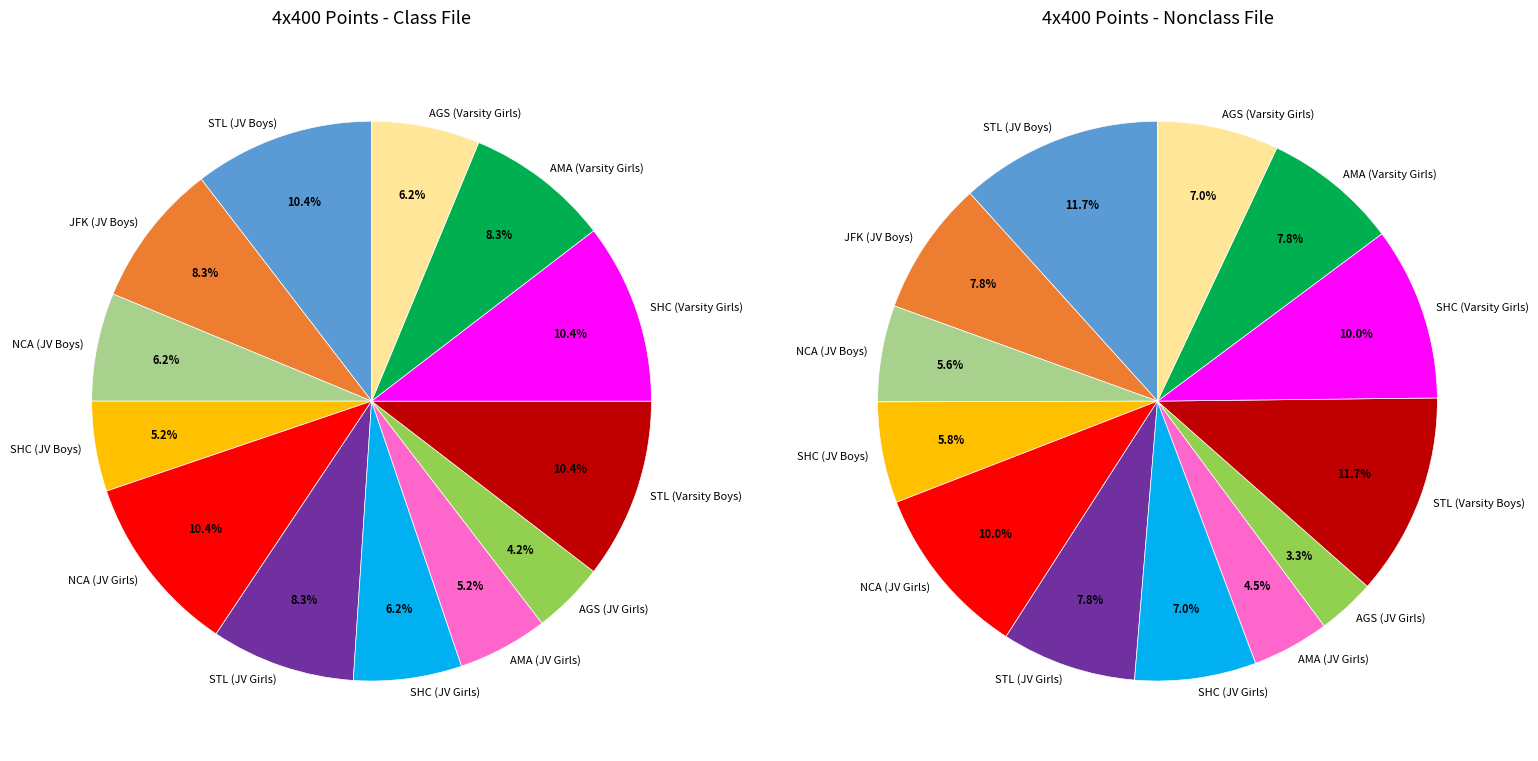

Approximately how many times larger is the value at SHC (Varsity Girls) compared to AGS (JV Girls)?

2.5